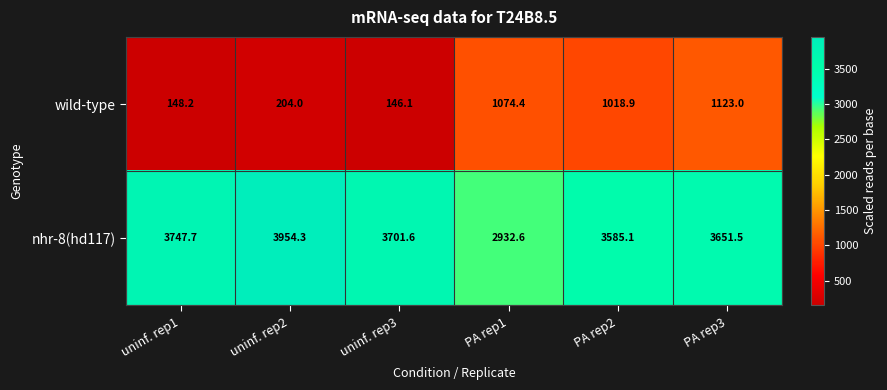

What is the spread (max minus min) of values at PA rep2?

2566.2